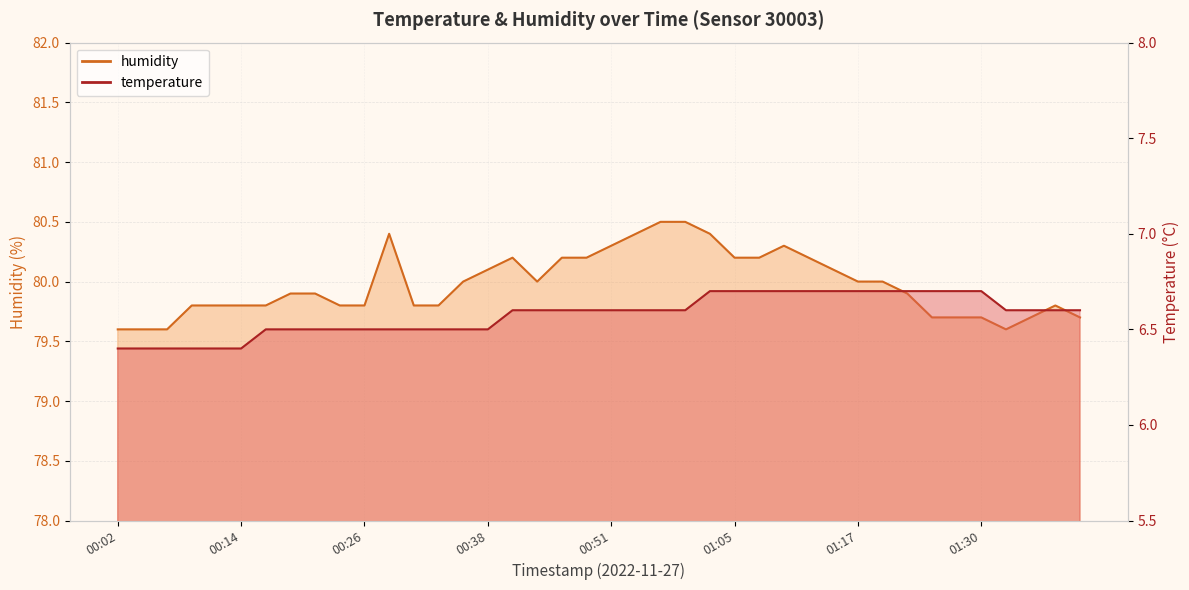

True or false: temperature and humidity intersect in this chart.

False